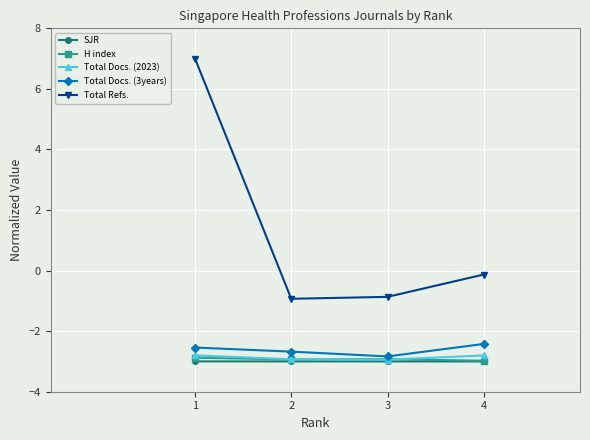

True or false: Total Docs. (2023) and Total Docs. (3years) cross at least once.

False